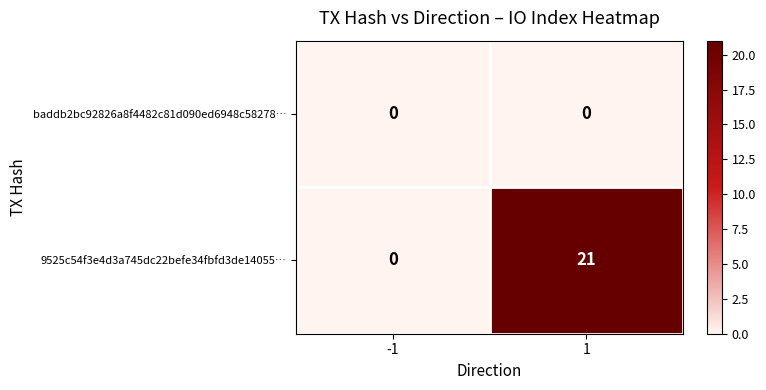

Rank the series by their maximum value, from lowest to highest.

baddb2bc92826a8f4482c81d090ed6948c58278…, 9525c54f3e4d3a745dc22befe34fbfd3de14055…